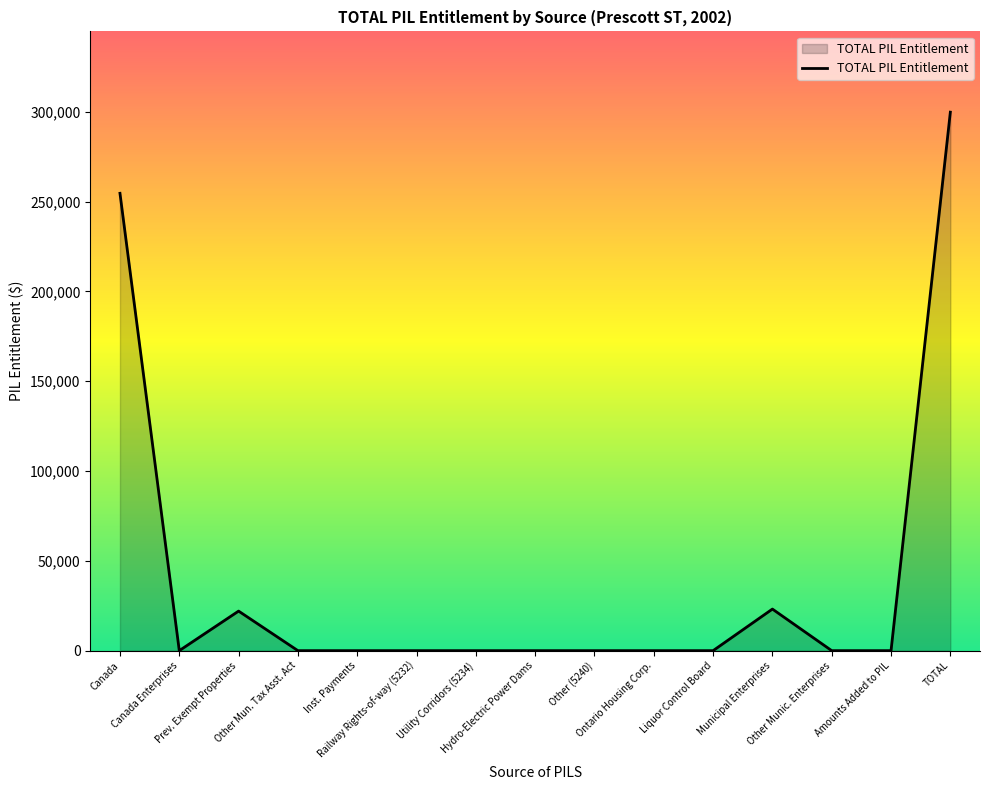

What is the difference between the maximum and minimum values?

299860